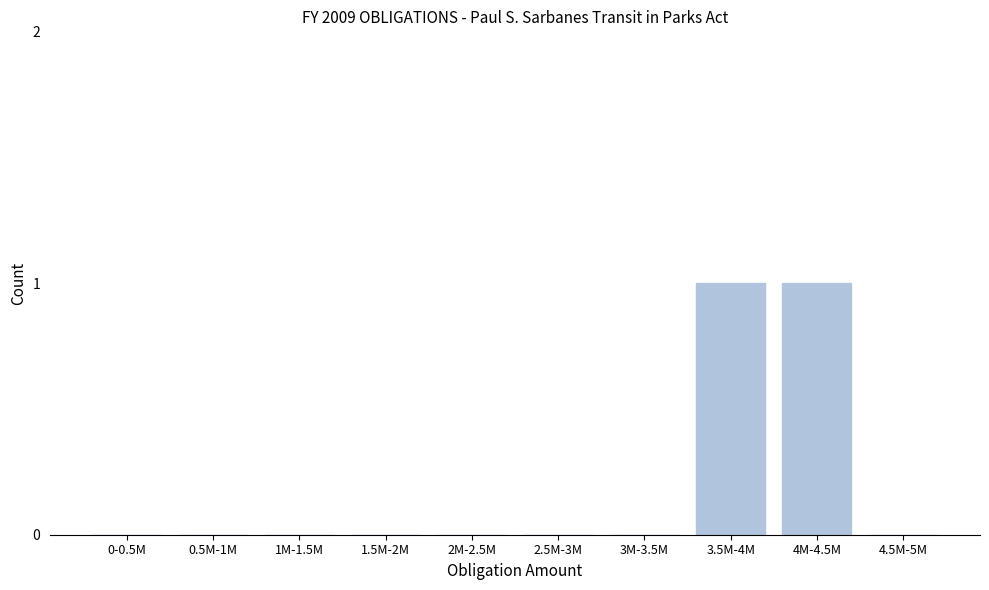

Reading left to right, transcribe all the data shown in this chart.

0-0.5M=0	0.5M-1M=0	1M-1.5M=0	1.5M-2M=0	2M-2.5M=0	2.5M-3M=0	3M-3.5M=0	3.5M-4M=1	4M-4.5M=1	4.5M-5M=0